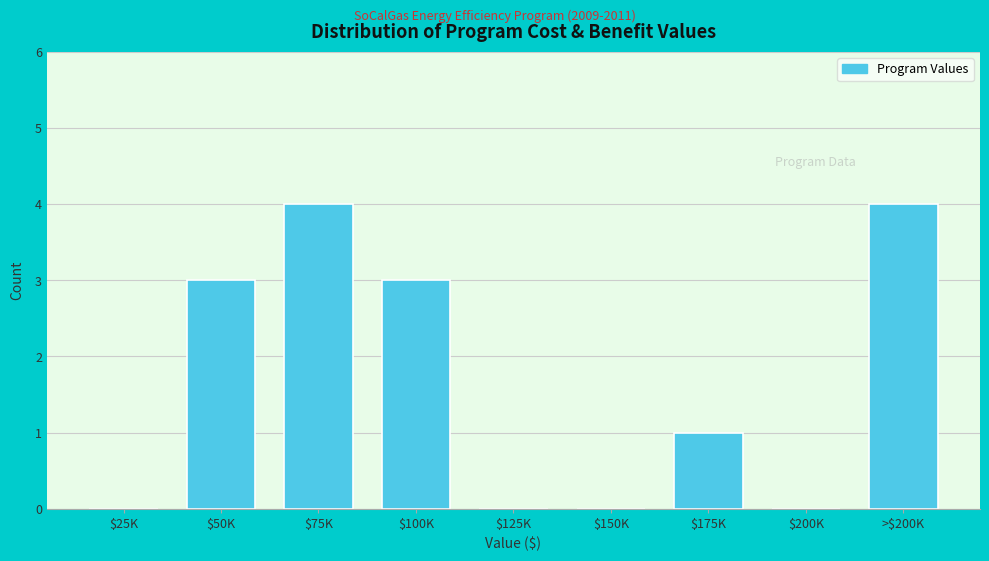

What is the maximum value shown in the chart?

4